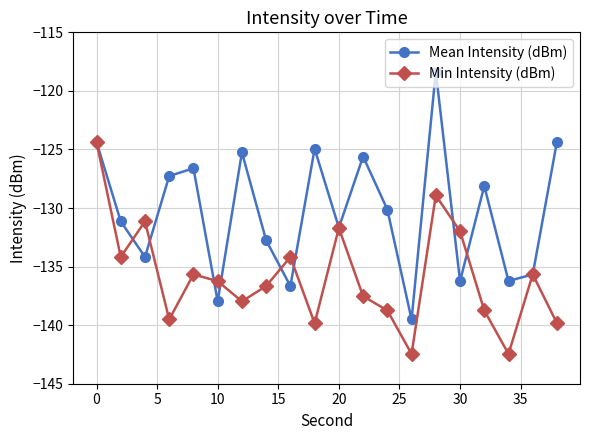

Which series has the largest total across all categories?

Mean Intensity (dBm)